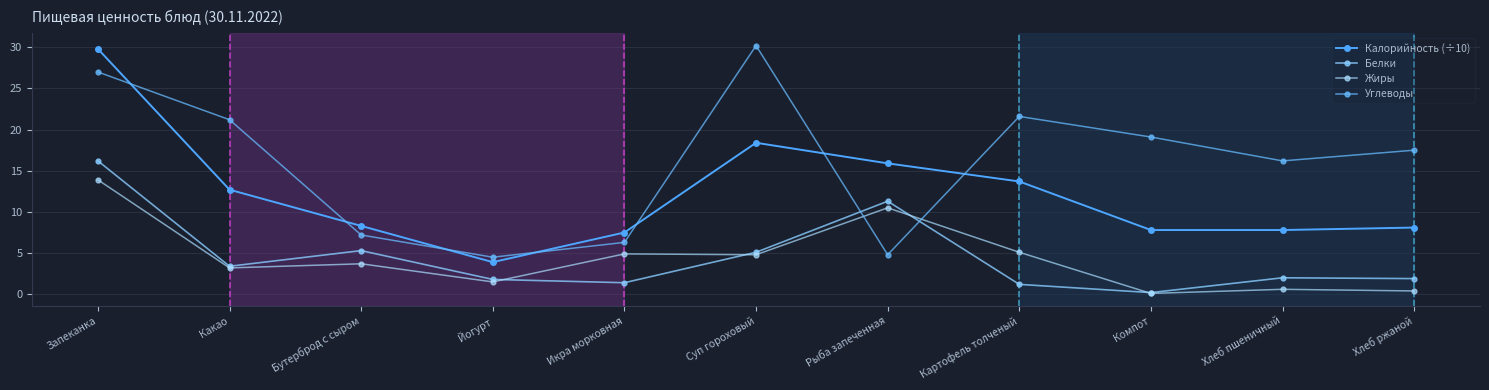

How many interior local valleys does the Белки series have?

3